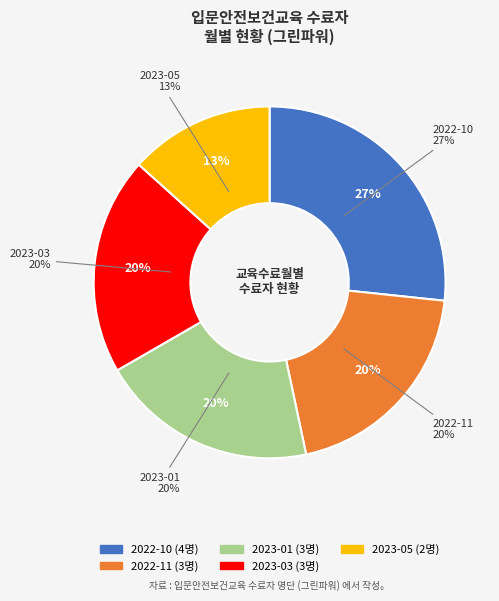

Is 2022-11 the majority of the pie?

No